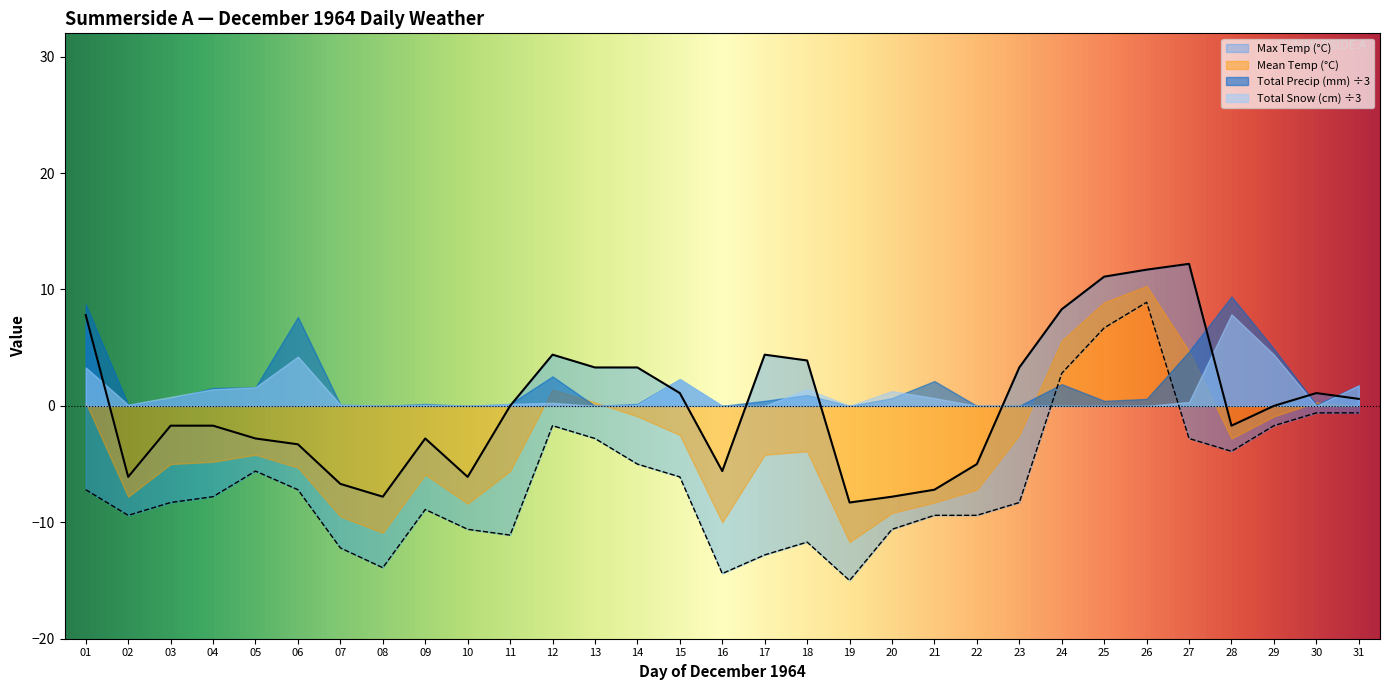

Which series has the largest total across all categories?

Total Precip (mm)